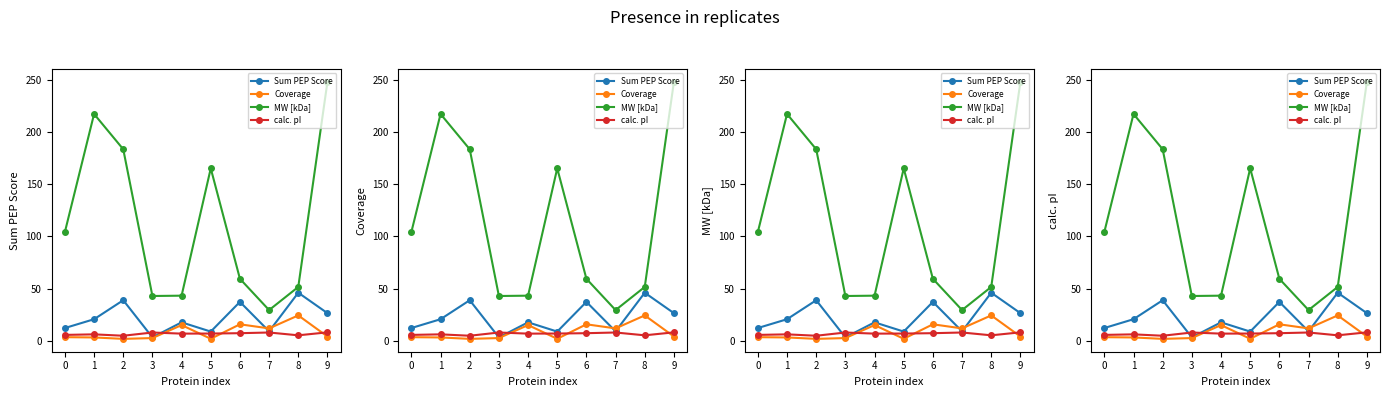

Which series has the widest spread of values?

MW [kDa]